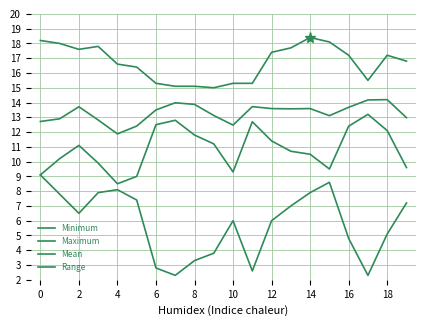

True or false: Minimum and Range intersect in this chart.

False